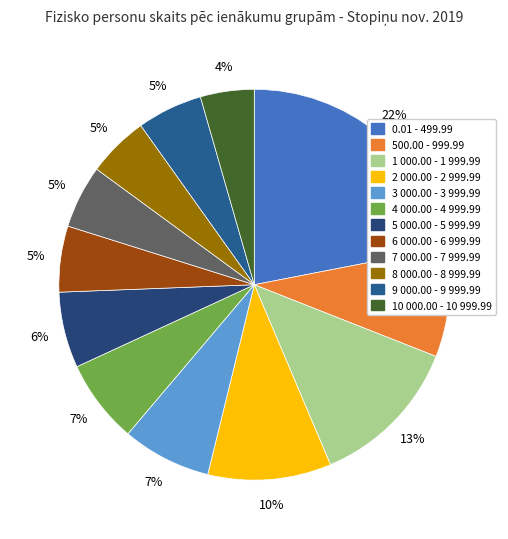

How many segments does this pie chart have?

12